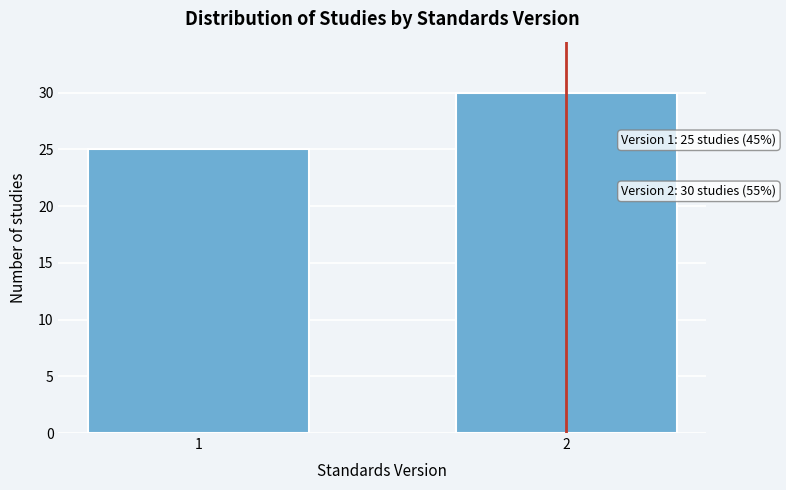

Reading left to right, what are all the values shown in this chart?

25	30